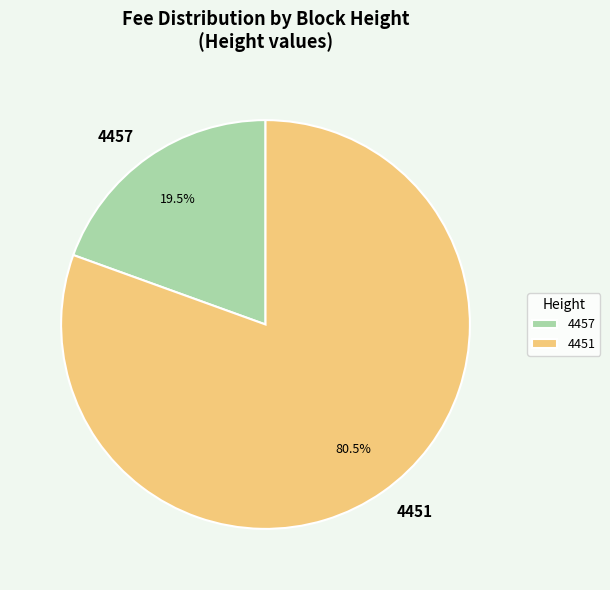

Does 4457 account for over 50% of the chart?

No